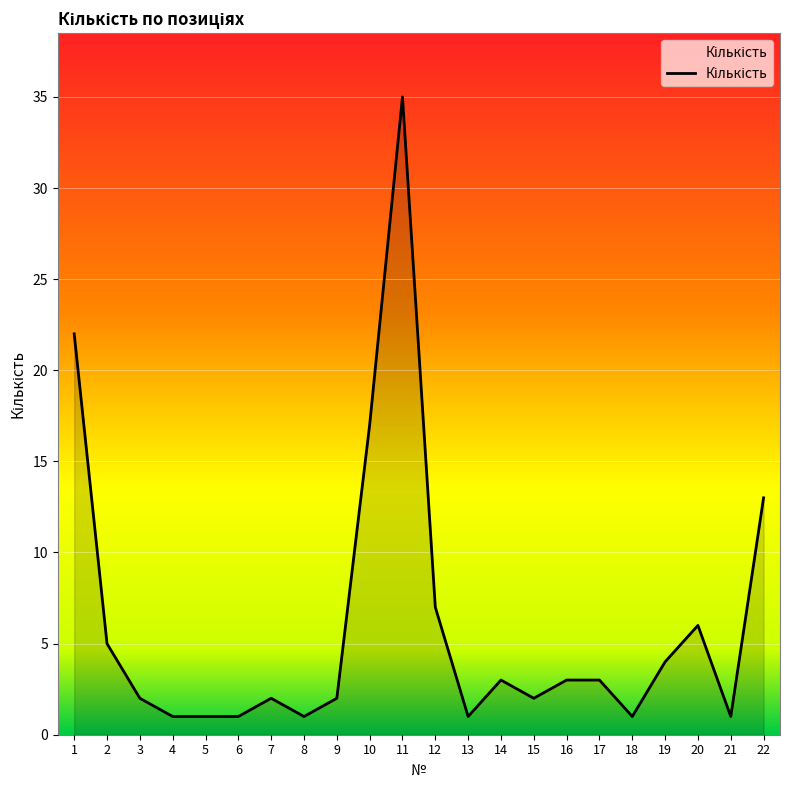

Count the number of categories in the chart.

22